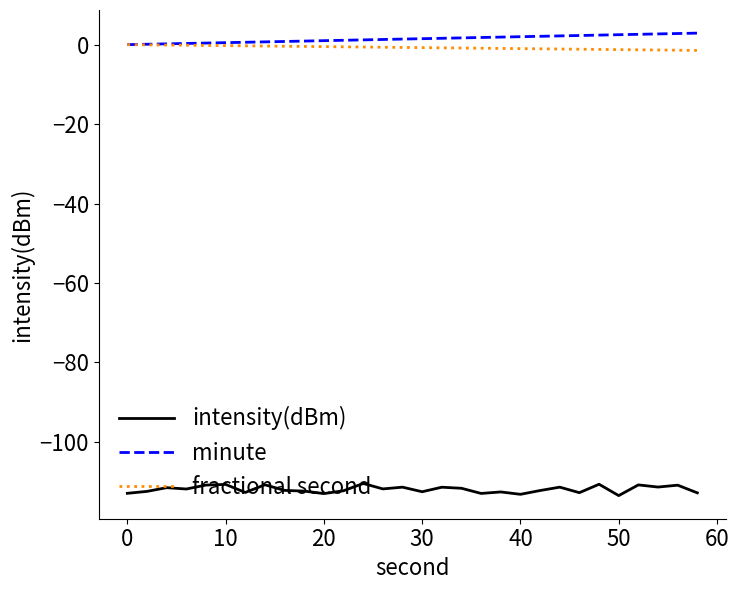

How many lines are shown in the chart?

3